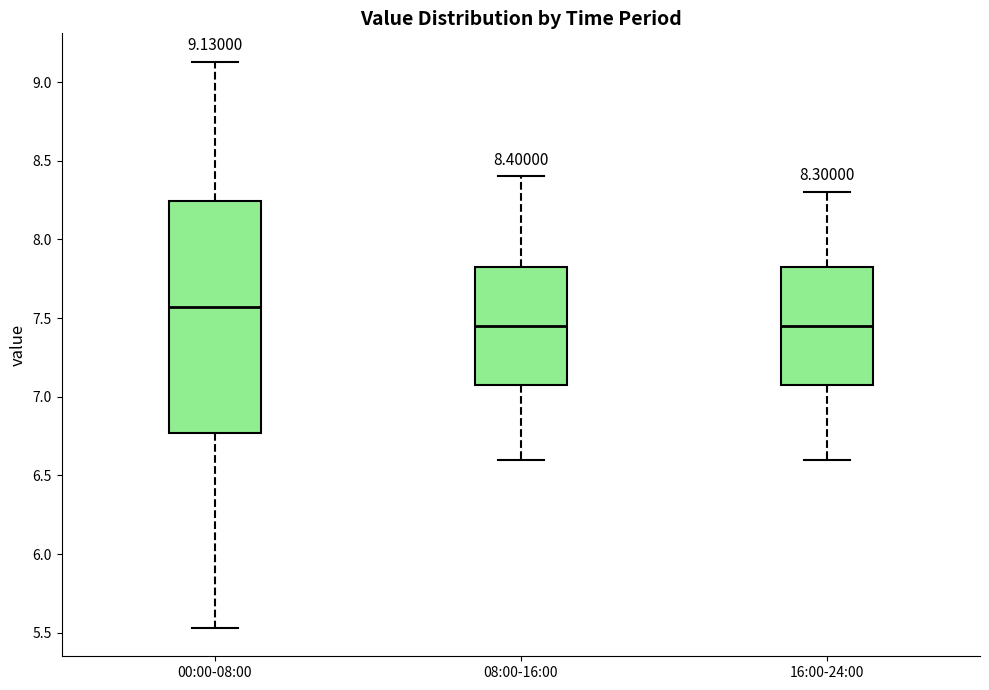

Which box is the tallest, from its lower edge to its upper edge?

00:00-08:00